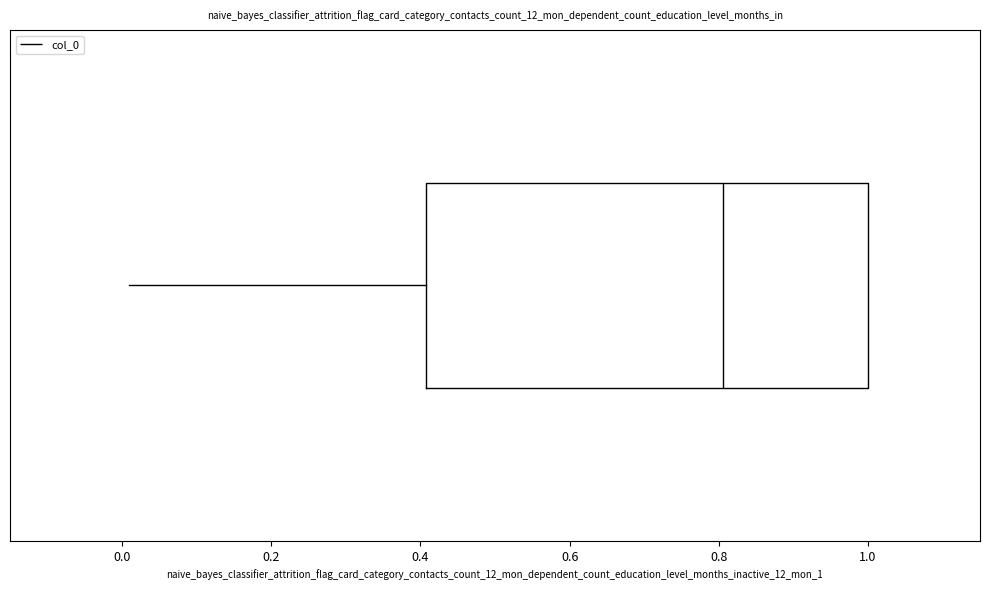

Where does the left whisker of the box end on the x-axis? The values are not printed on the chart, so give them approximately, as read against the axis.

0.02